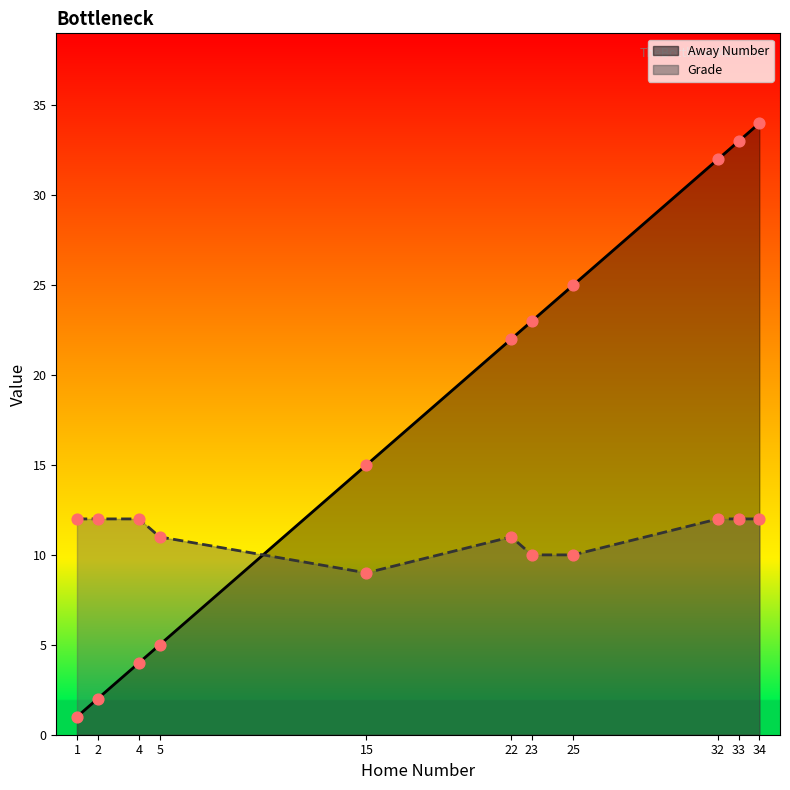

Which series contains the highest Y value?

Away Number